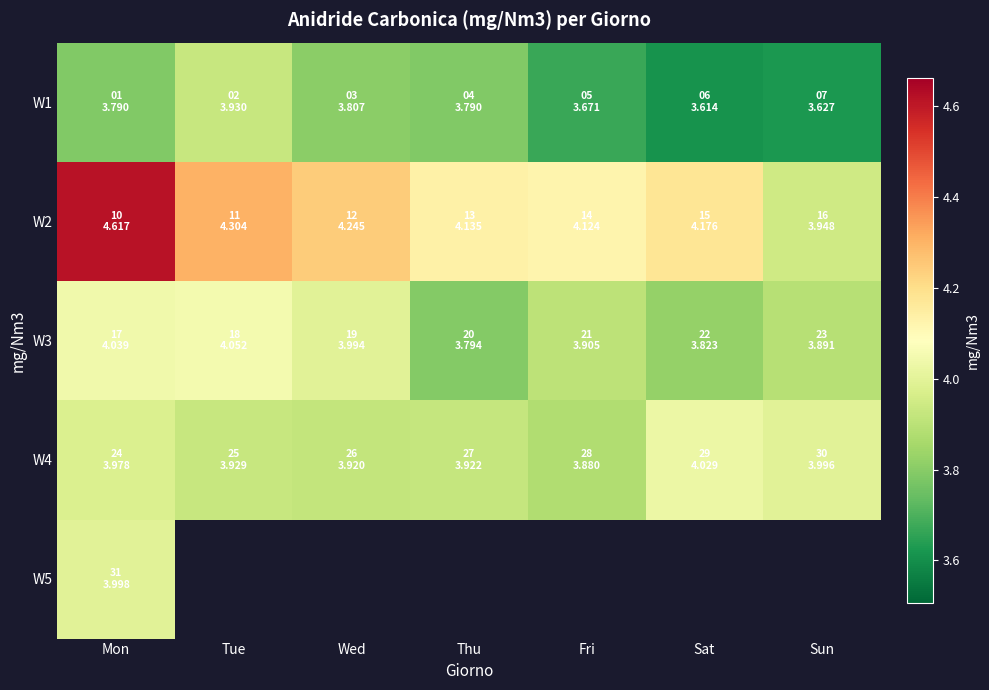

Which series has the largest total across all categories?

W2